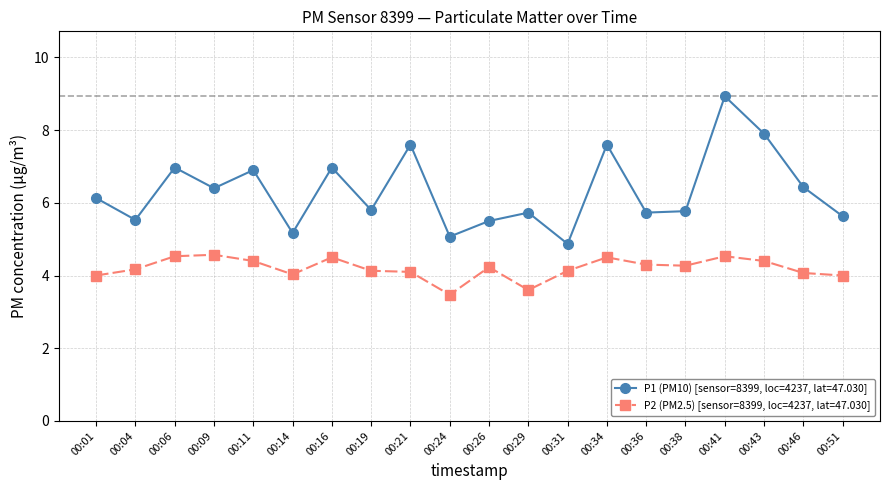

What is the average value of the P1 (PM10) [sensor=8399, loc=4237, lat=47.030] series?

6.3